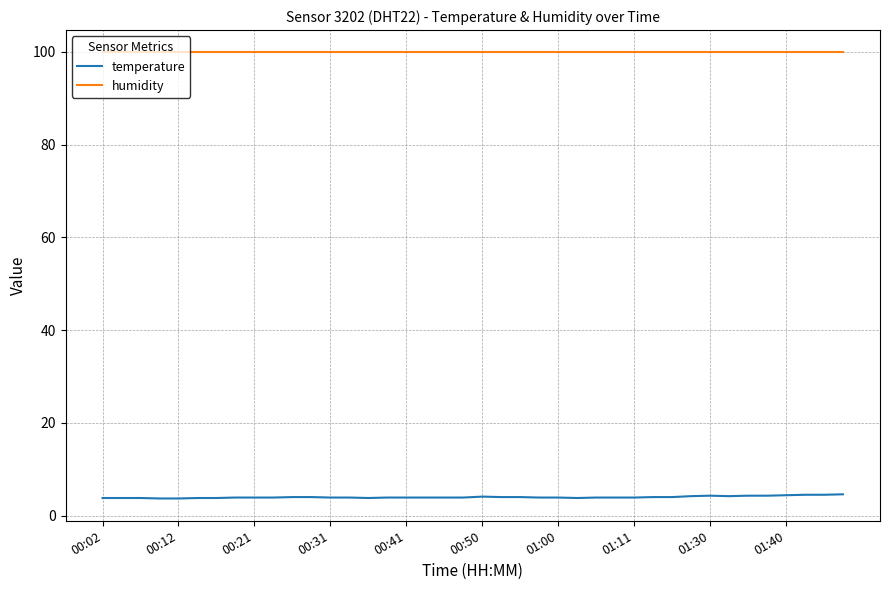

List the series in order of their overall mean, lowest first.

temperature, humidity